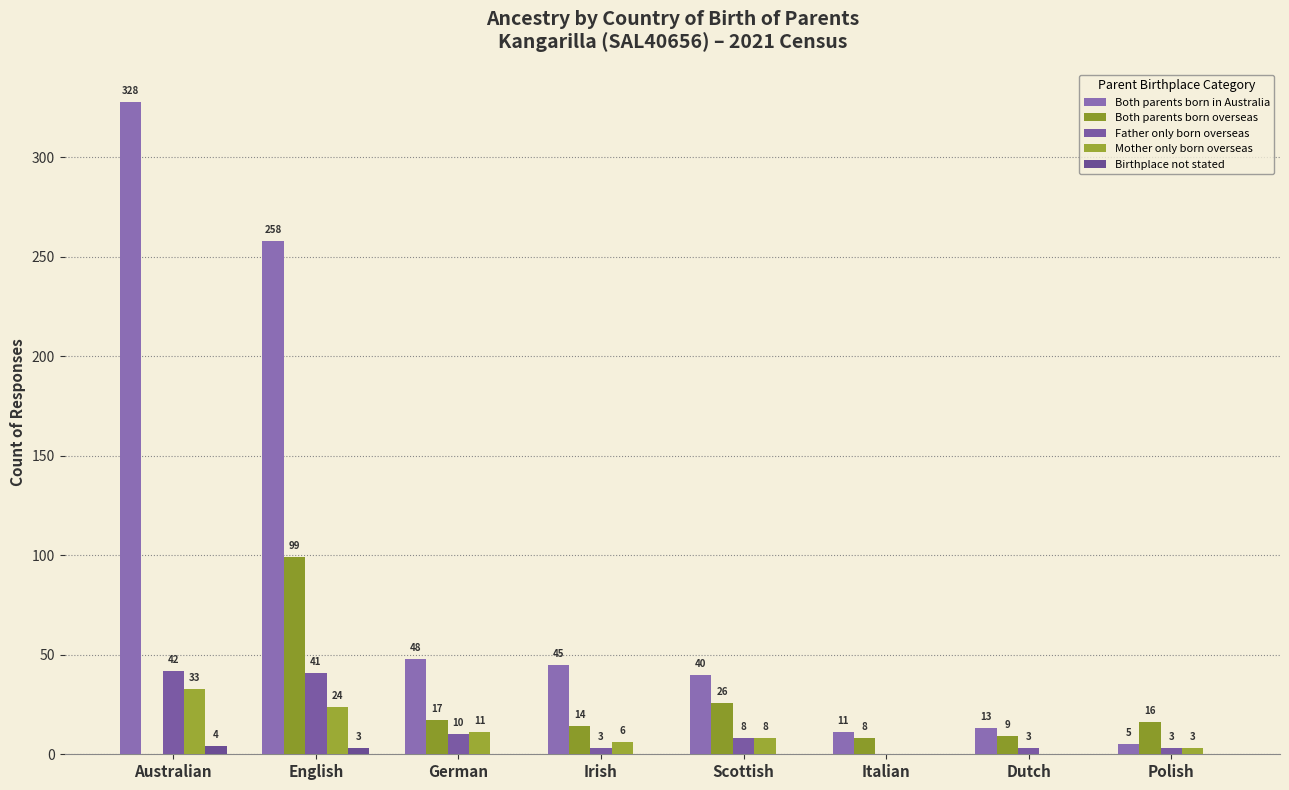

Count the number of data series in this chart.

5